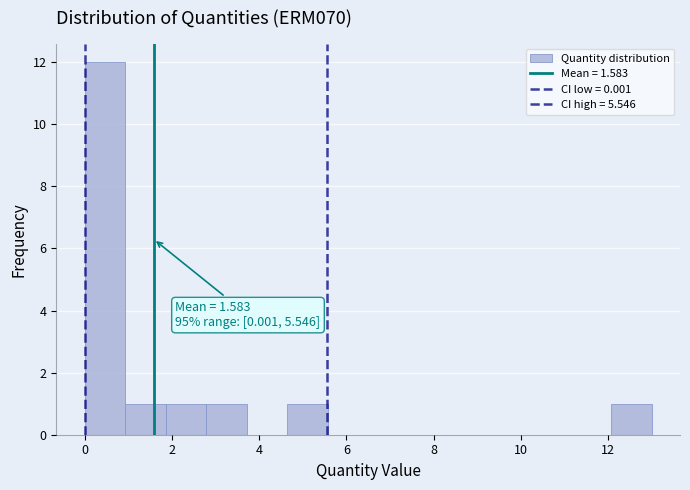

Over which range of the x-axis is the bar tallest?

0.0 to 1.0